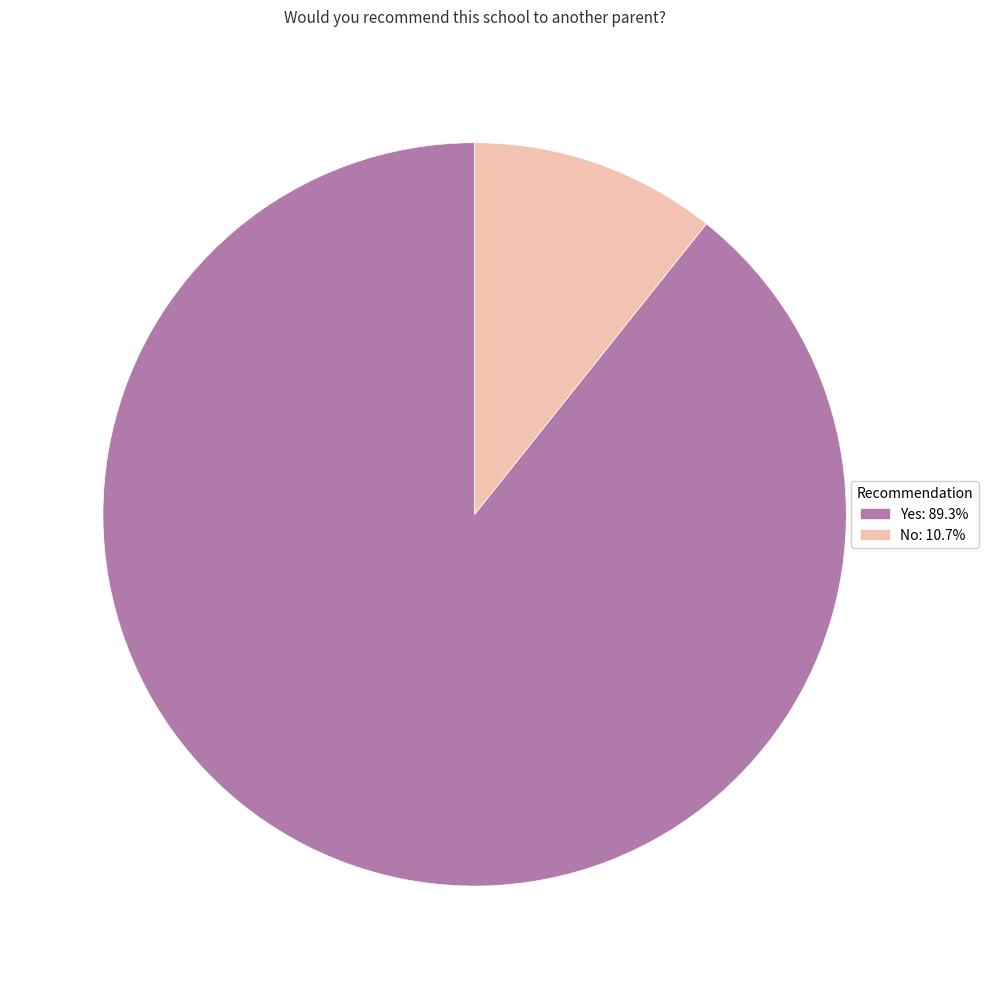

Count the number of slices in the pie.

2